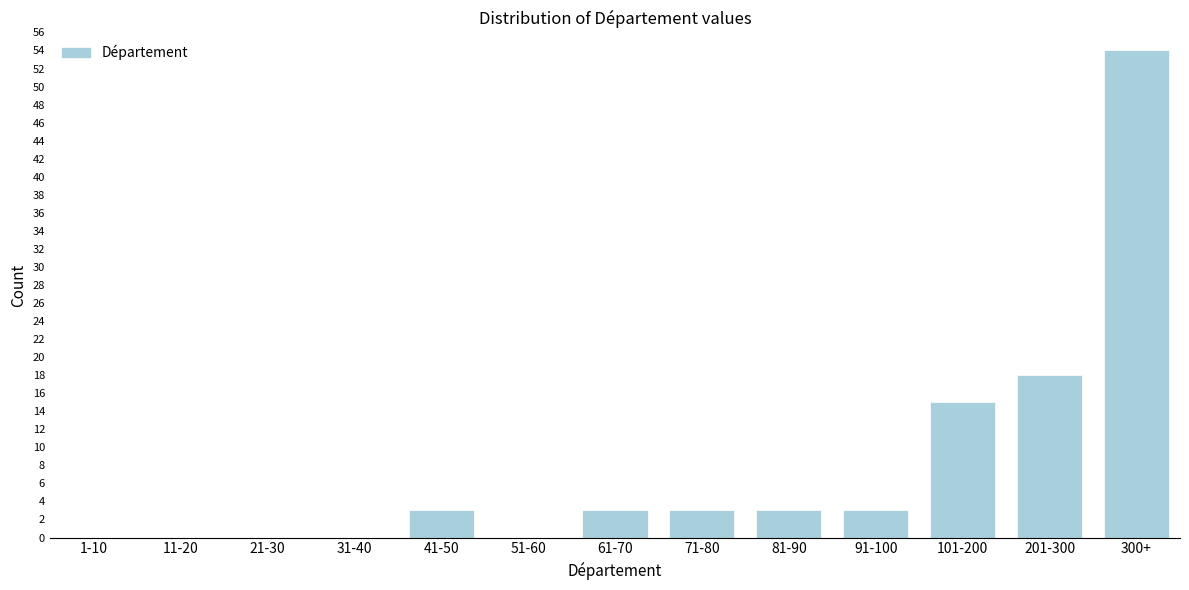

Reading left to right, what are all the values shown in this chart?

1-10=0	11-20=0	21-30=0	31-40=0	41-50=3	51-60=0	61-70=3	71-80=3	81-90=3	91-100=3	101-200=15	201-300=18	300+=54